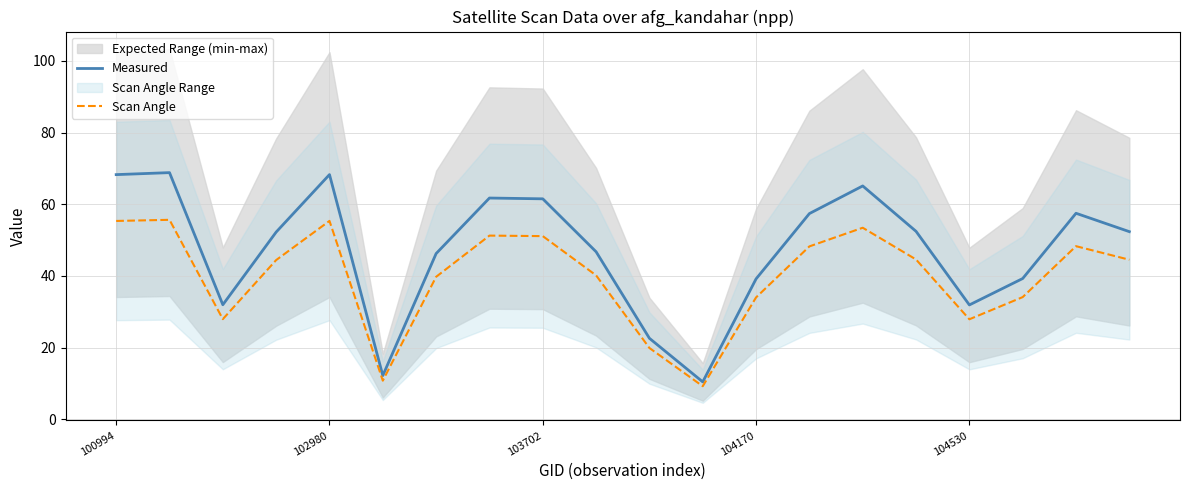

At which label does Scan Angle reach its minimum?

11